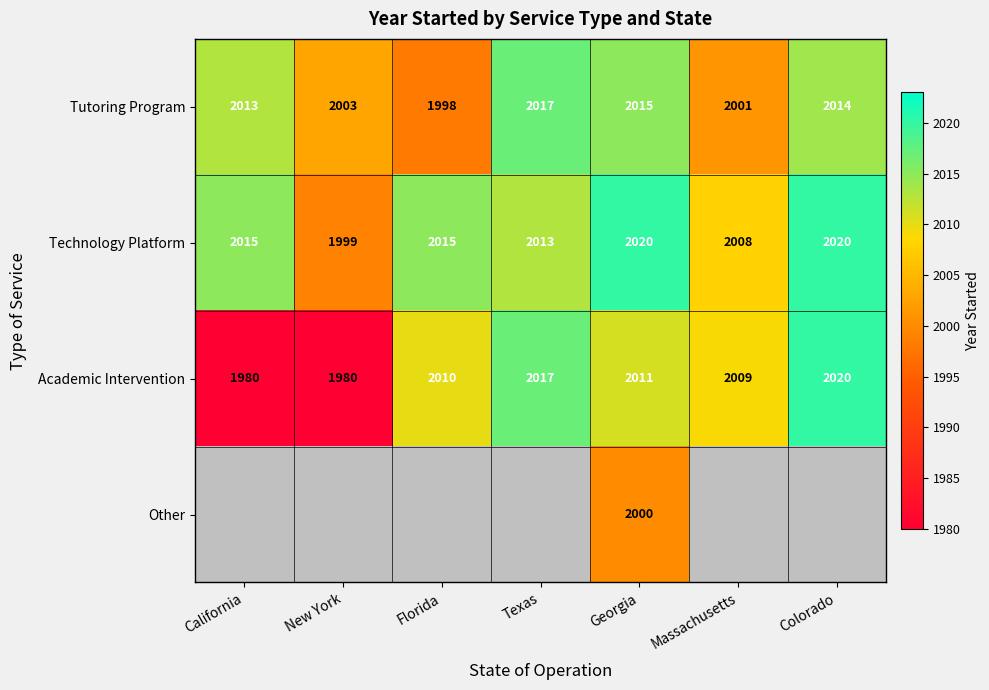

Read the Tutoring Program value at Florida.

1998